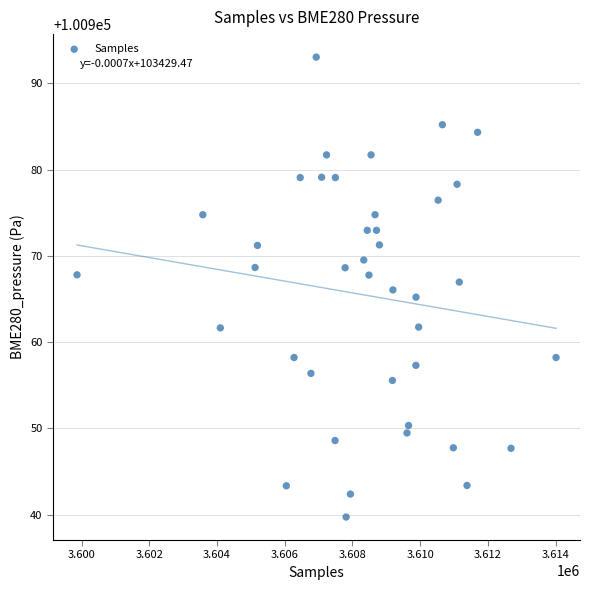

What is the range of X values (max minus min)?

14148.0